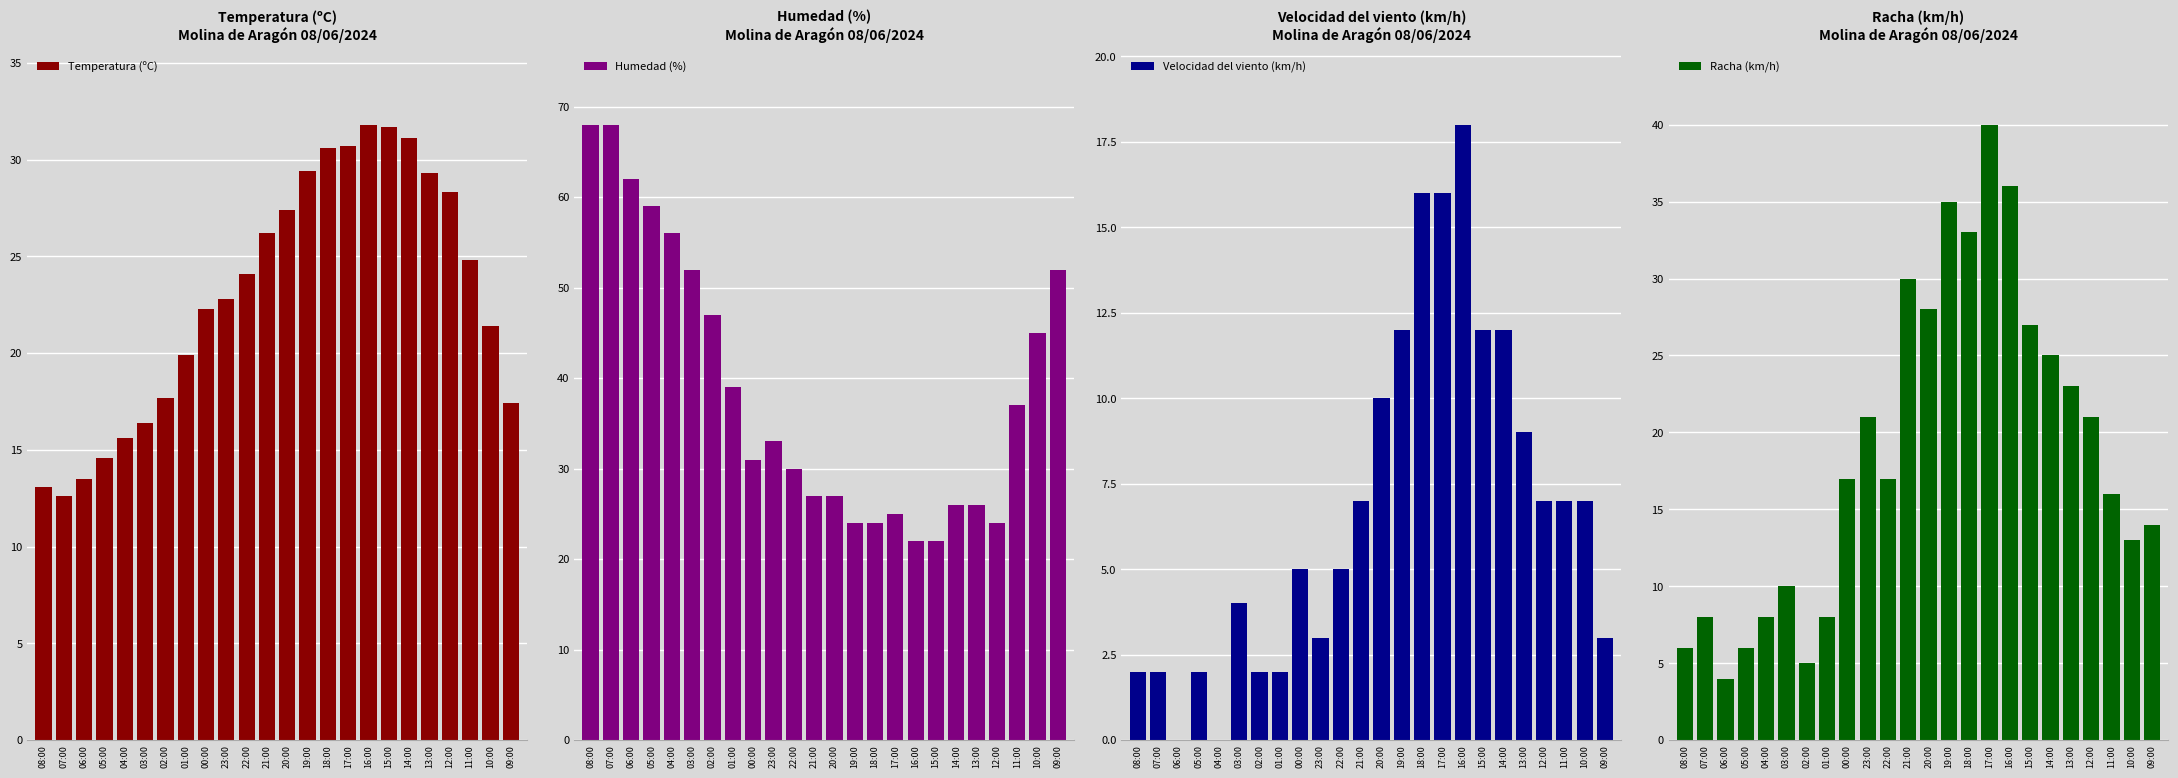

Reading right to left, extract all data points from this chart.

Temperatura (ºC): 17.4	21.4	24.8	28.3	29.3	31.1	31.7	31.8	30.7	30.6	29.4	27.4	26.2	24.1	22.8	22.3	19.9	17.7	16.4	15.6	14.6	13.5	12.6	13.1
Humedad (%): 52.0	45.0	37.0	24.0	26.0	26.0	22.0	22.0	25.0	24.0	24.0	27.0	27.0	30.0	33.0	31.0	39.0	47.0	52.0	56.0	59.0	62.0	68.0	68.0
Velocidad del viento (km/h): 3.0	7.0	7.0	7.0	9.0	12.0	12.0	18.0	16.0	16.0	12.0	10.0	7.0	5.0	3.0	5.0	2.0	2.0	4.0	0.0	2.0	0.0	2.0	2.0
Racha (km/h): 14.0	13.0	16.0	21.0	23.0	25.0	27.0	36.0	40.0	33.0	35.0	28.0	30.0	17.0	21.0	17.0	8.0	5.0	10.0	8.0	6.0	4.0	8.0	6.0